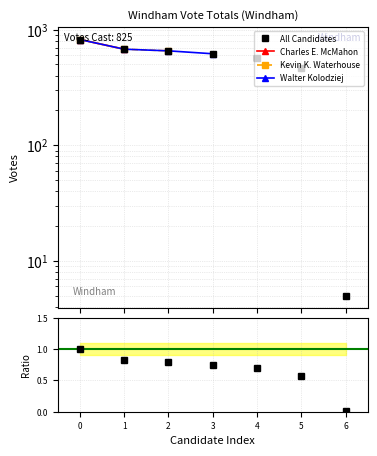

What is the value of the Kevin K. Waterhouse point at the 2nd from the left?

678.0